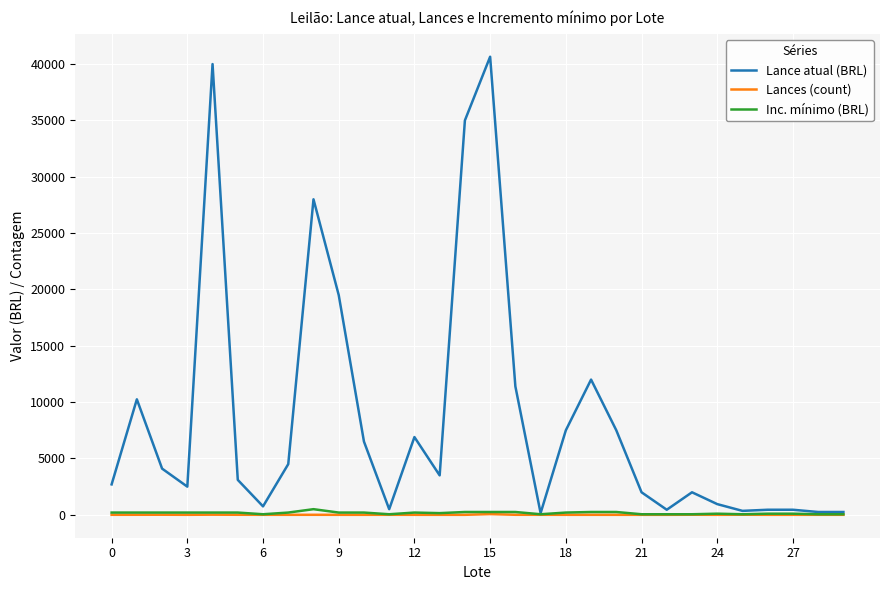

Which series has the largest range (max minus min)?

Lance atual (BRL)